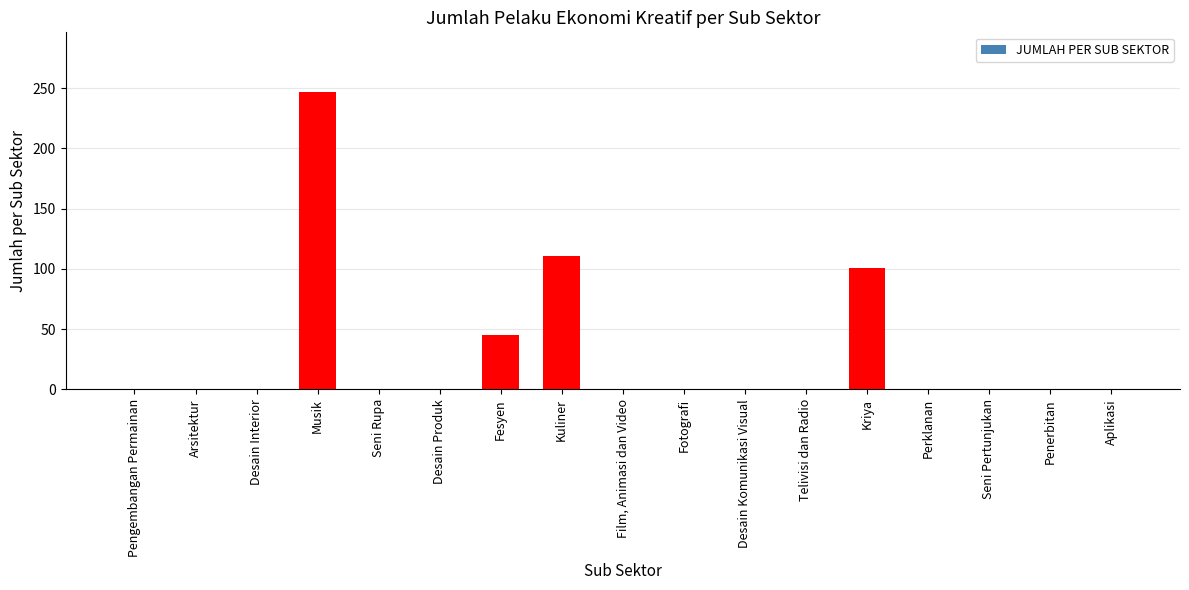

Count the number of values greater than 0.

4